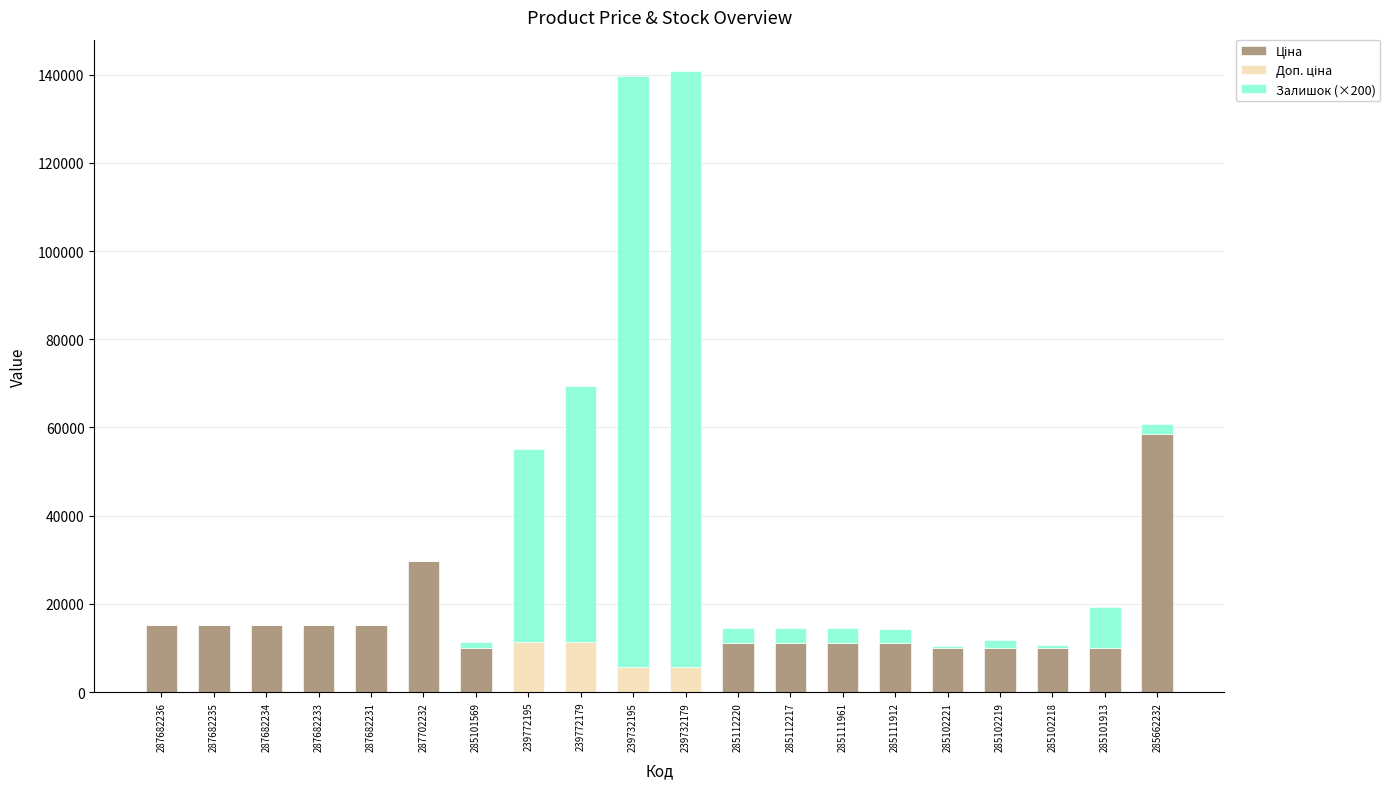

What is the total value across all series at 285111961?

14588.2